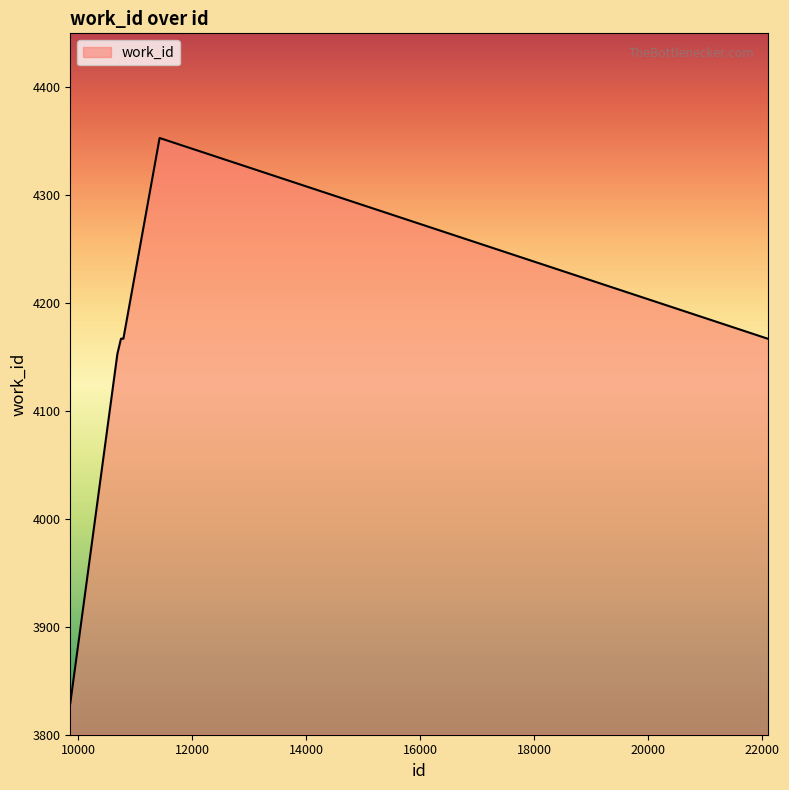

What is the difference between the maximum and minimum values?

524